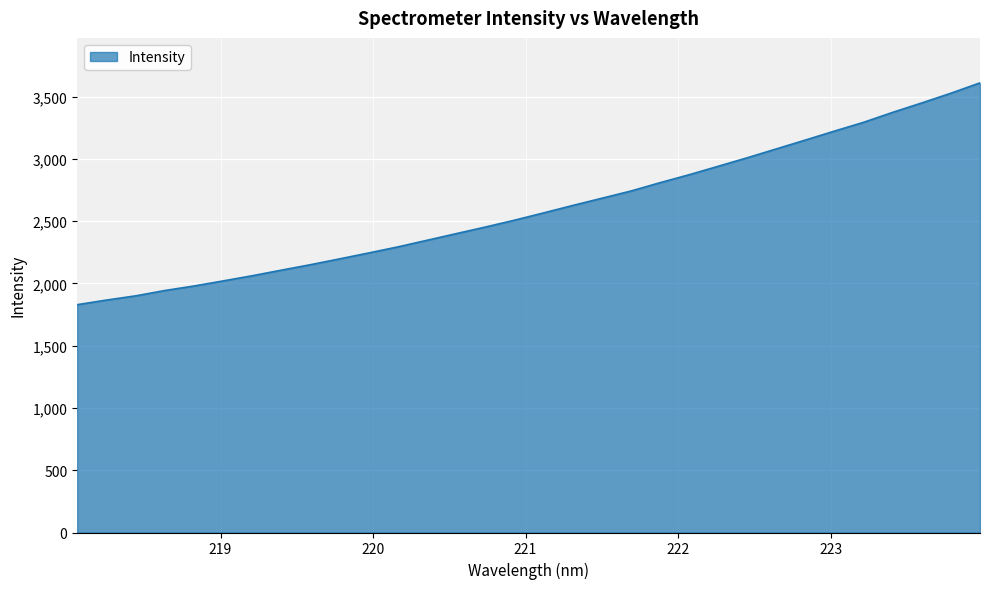

What is the smallest value displayed?

1829.6